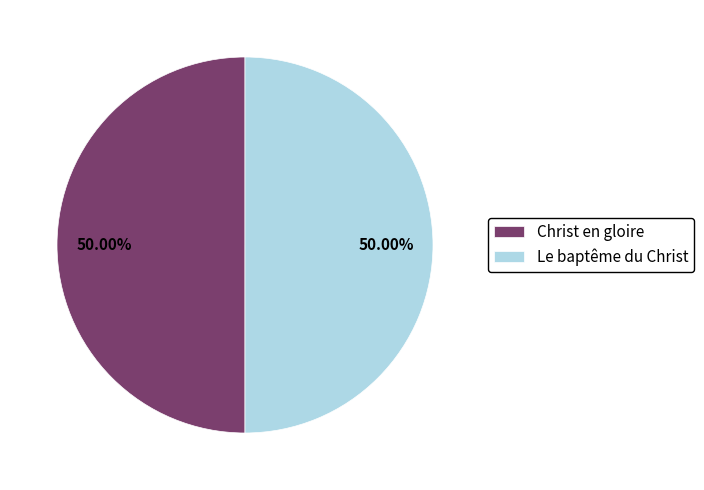

What is the ratio of the value at Le baptême du Christ to the value at Christ en gloire?

1.0